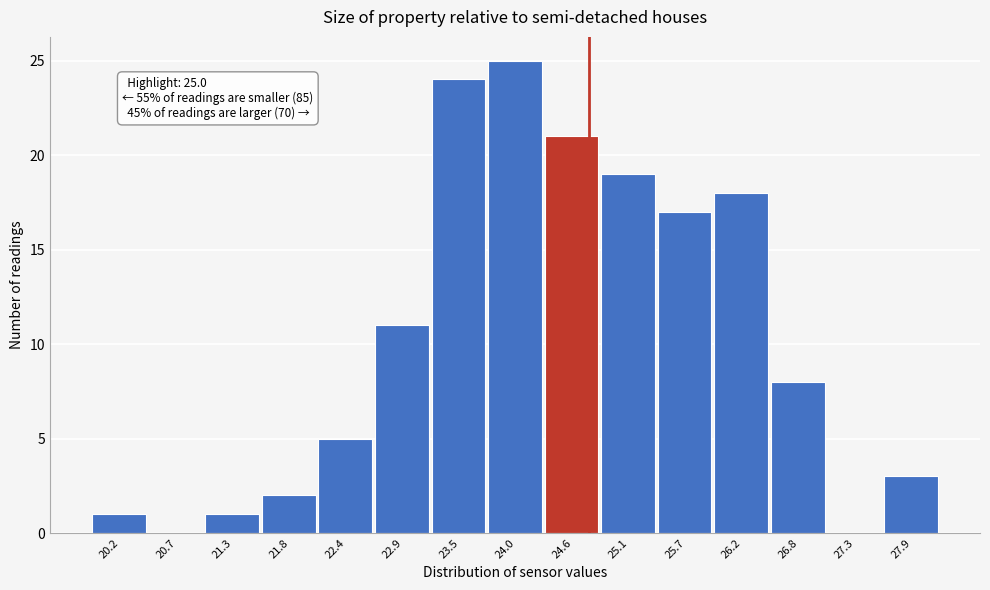

Reading right to left, what are all the values shown in this chart?

27.9=3	27.3=0	26.8=8	26.2=18	25.7=17	25.1=19	24.6=21	24.0=25	23.5=24	22.9=11	22.4=5	21.8=2	21.3=1	20.7=0	20.2=1